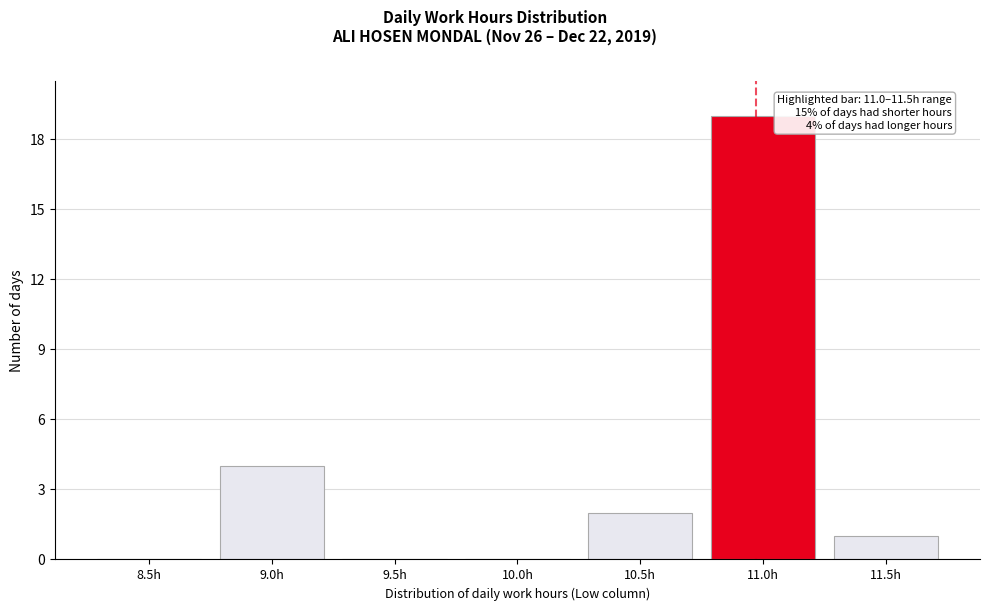

Reading right to left, what are all the values shown in this chart?

11.5h=1	11.0h=19	10.5h=2	10.0h=0	9.5h=0	9.0h=4	8.5h=0